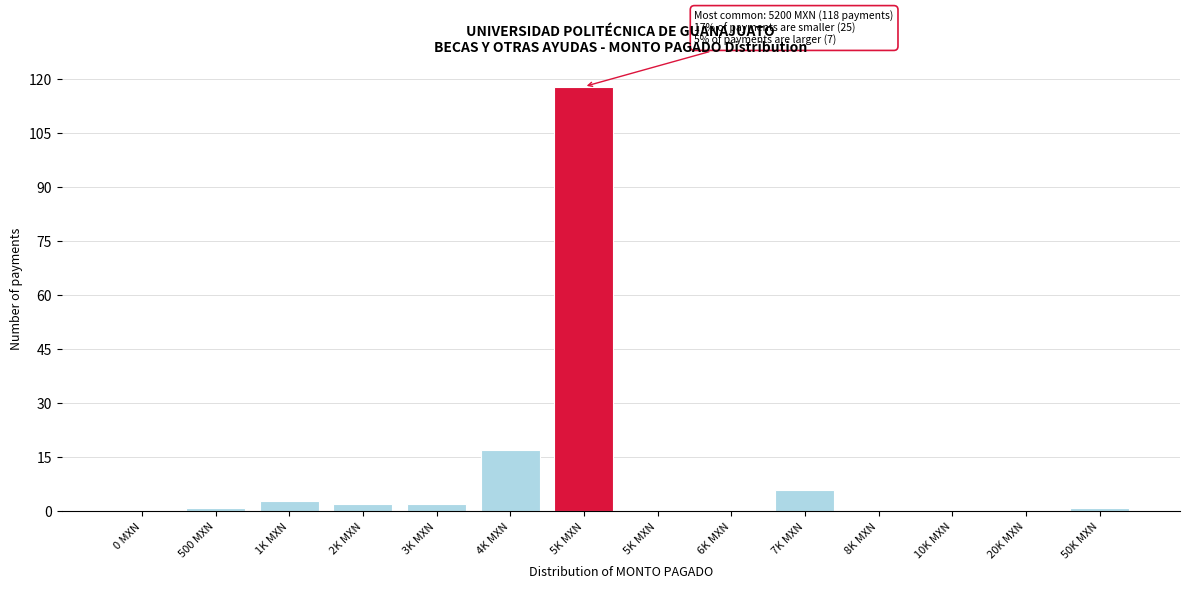

Count the number of data series in this chart.

1